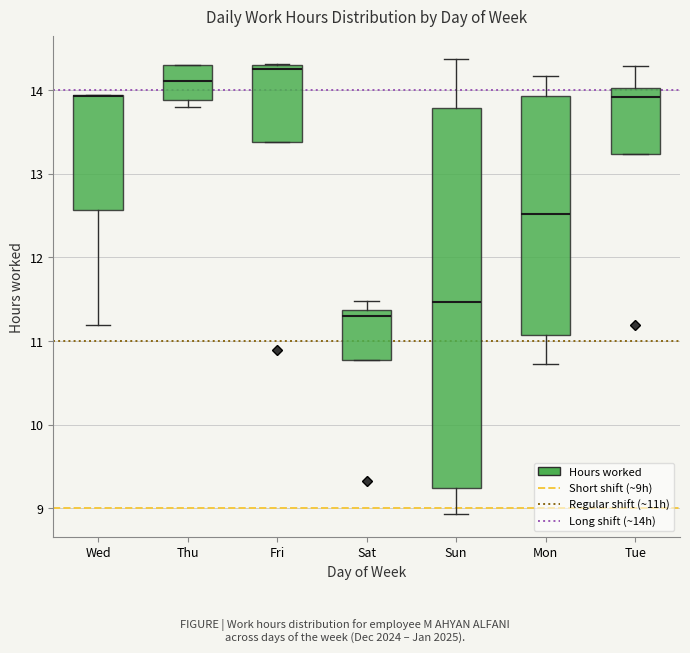

Comparing the boxes themselves (not the whiskers), which one is the tallest?

Sun